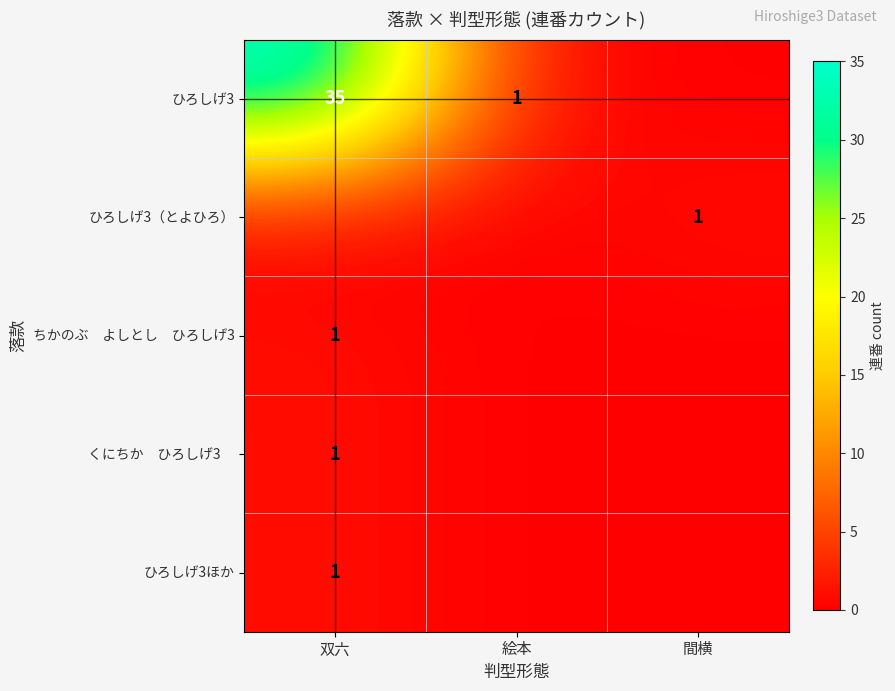

At how many categories does at least one series exceed 24?

1